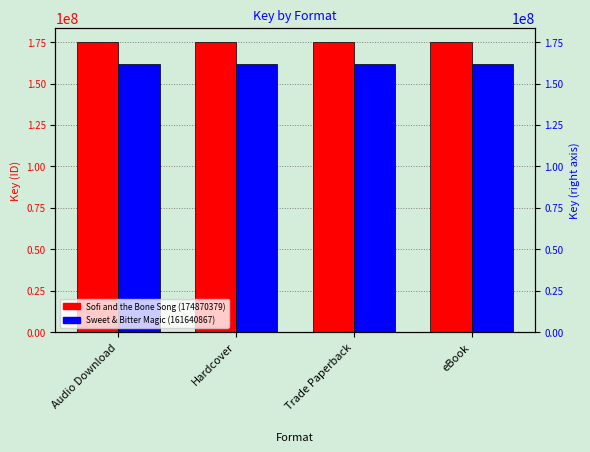

List the series in order of their overall mean, lowest first.

Sweet & Bitter Magic (161640867), Sofi and the Bone Song (174870379)